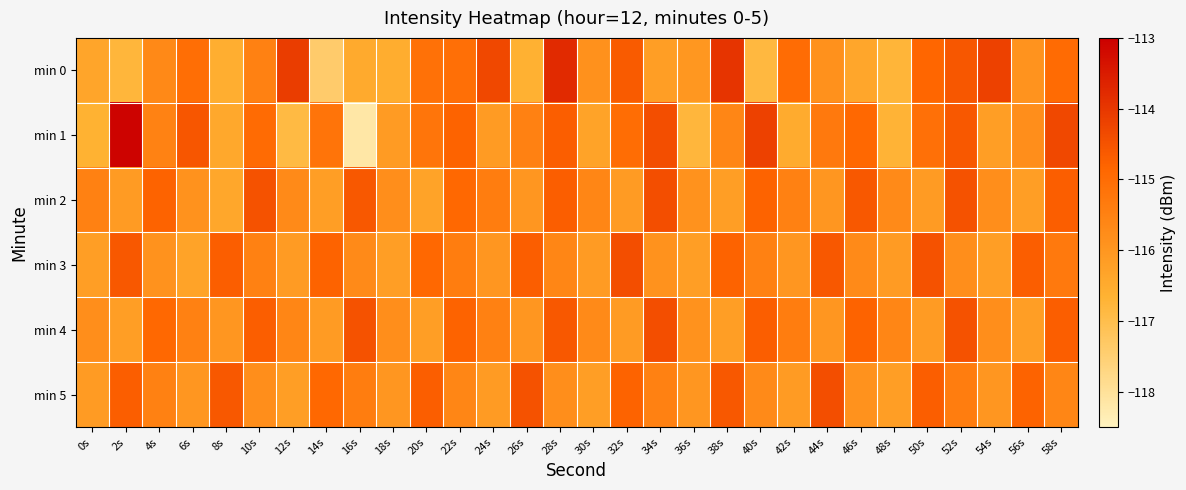

Which series has the largest range (max minus min)?

min 1